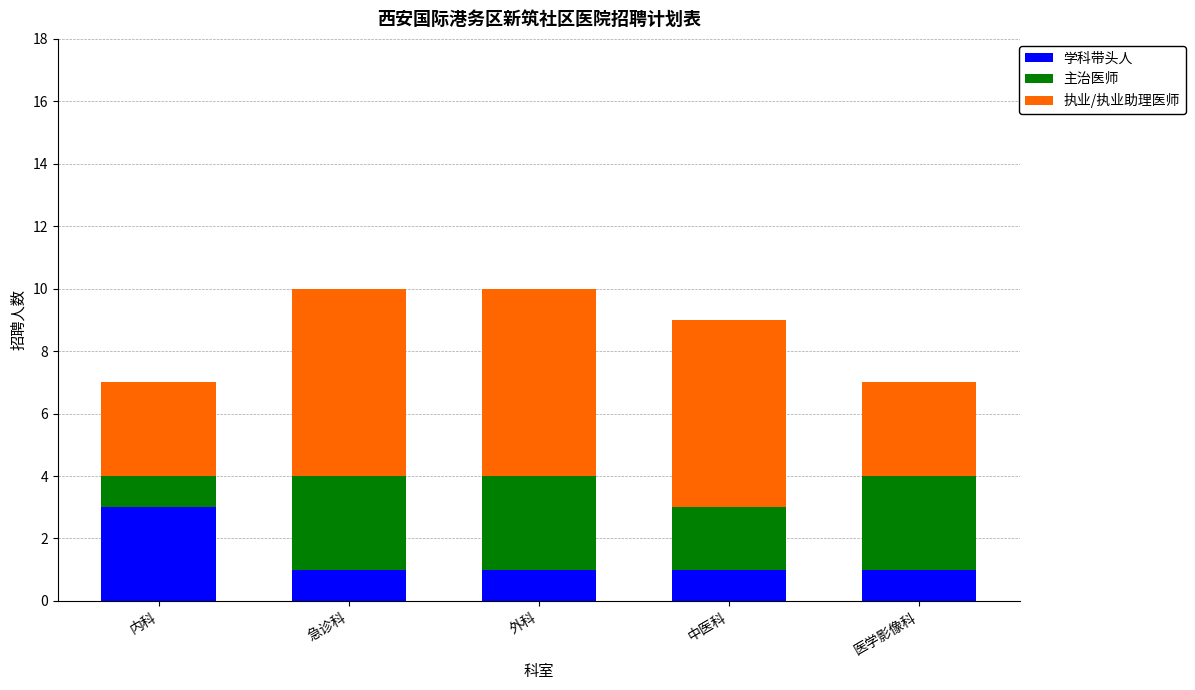

Reading left to right, list the values for the 学科带头人 series.

内科=3	急诊科=1	外科=1	中医科=1	医学影像科=1